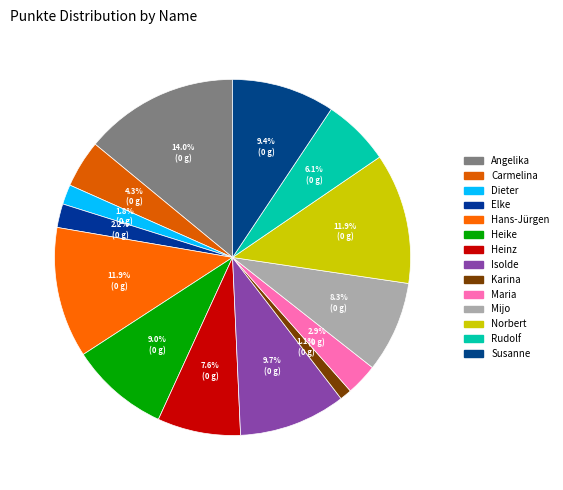

What is the largest slice in the pie chart?

Angelika